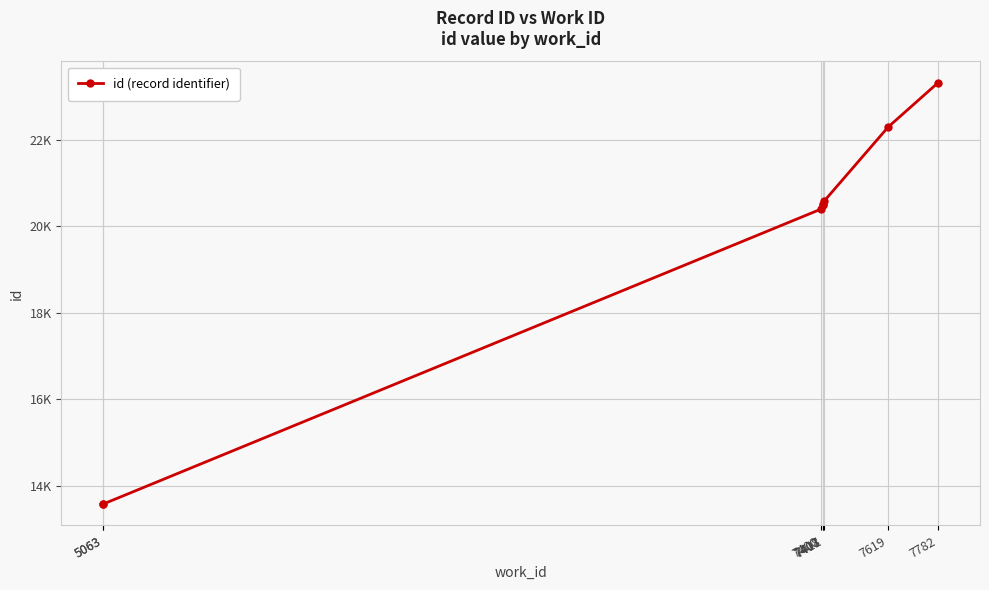

Reading right to left, list all the values displayed in this chart.

7782=23328	7619=22300	7411=20591	7408=20520	7407=20499	7400=20401	5063=13582	5063=13575